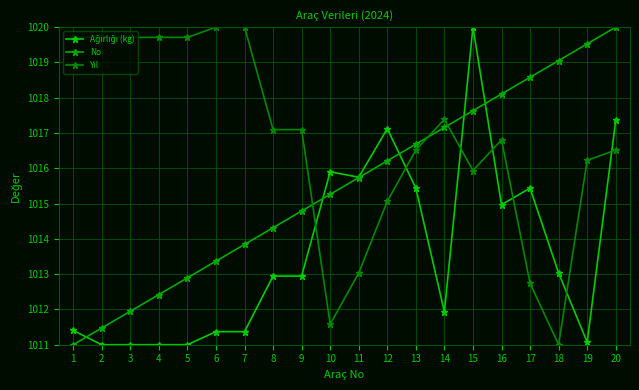

True or false: Yıl and Ağırlığı (kg) intersect in this chart.

True